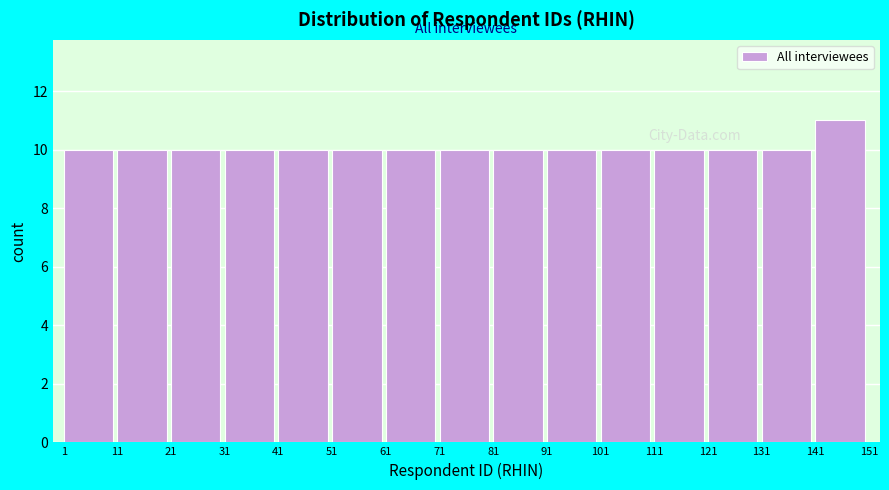

Reading left to right, list every bar in this chart as the range it spans on the x-axis followed by its height. The values are not printed on the chart, so give them approximately, as read against the axis.

1 to 11: 10
11 to 21: 10
21 to 31: 10
31 to 41: 10
41 to 51: 10
51 to 61: 10
61 to 71: 10
71 to 81: 10
81 to 91: 10
91 to 101: 10
101 to 111: 10
111 to 121: 10
121 to 131: 10
131 to 141: 10
141 to 151: 11